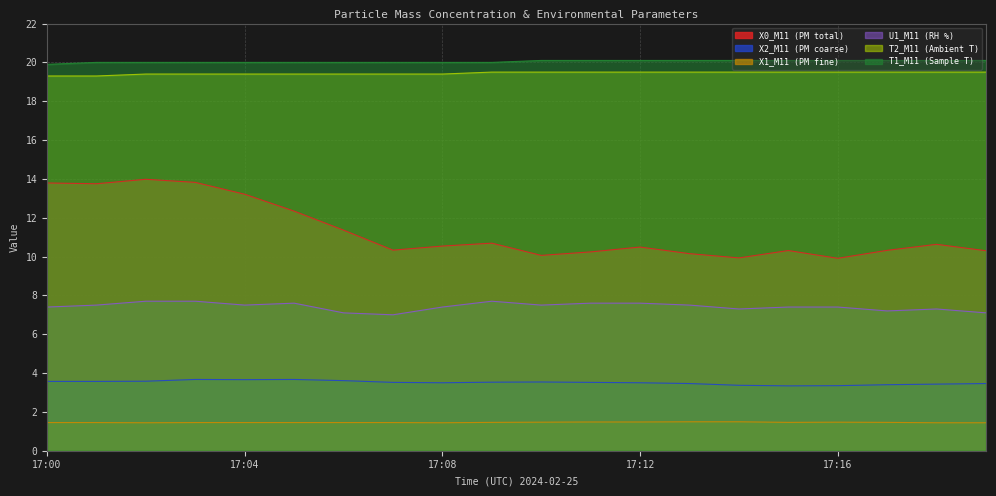

Is the value of T2_M11 (Ambient T) at 17:03 greater than the value of X2_M11 (PM coarse) at 17:00?

Yes